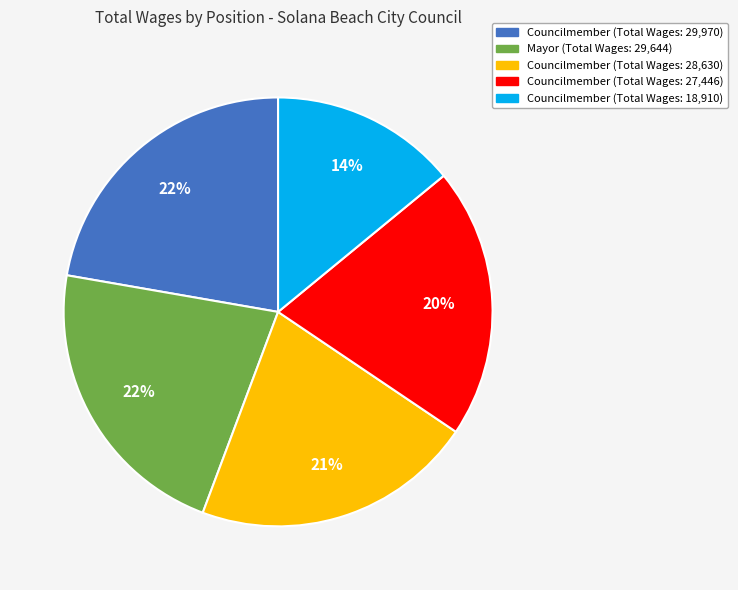

Which category has the smallest portion of the pie?

Councilmember (Total Wages: 18,910)